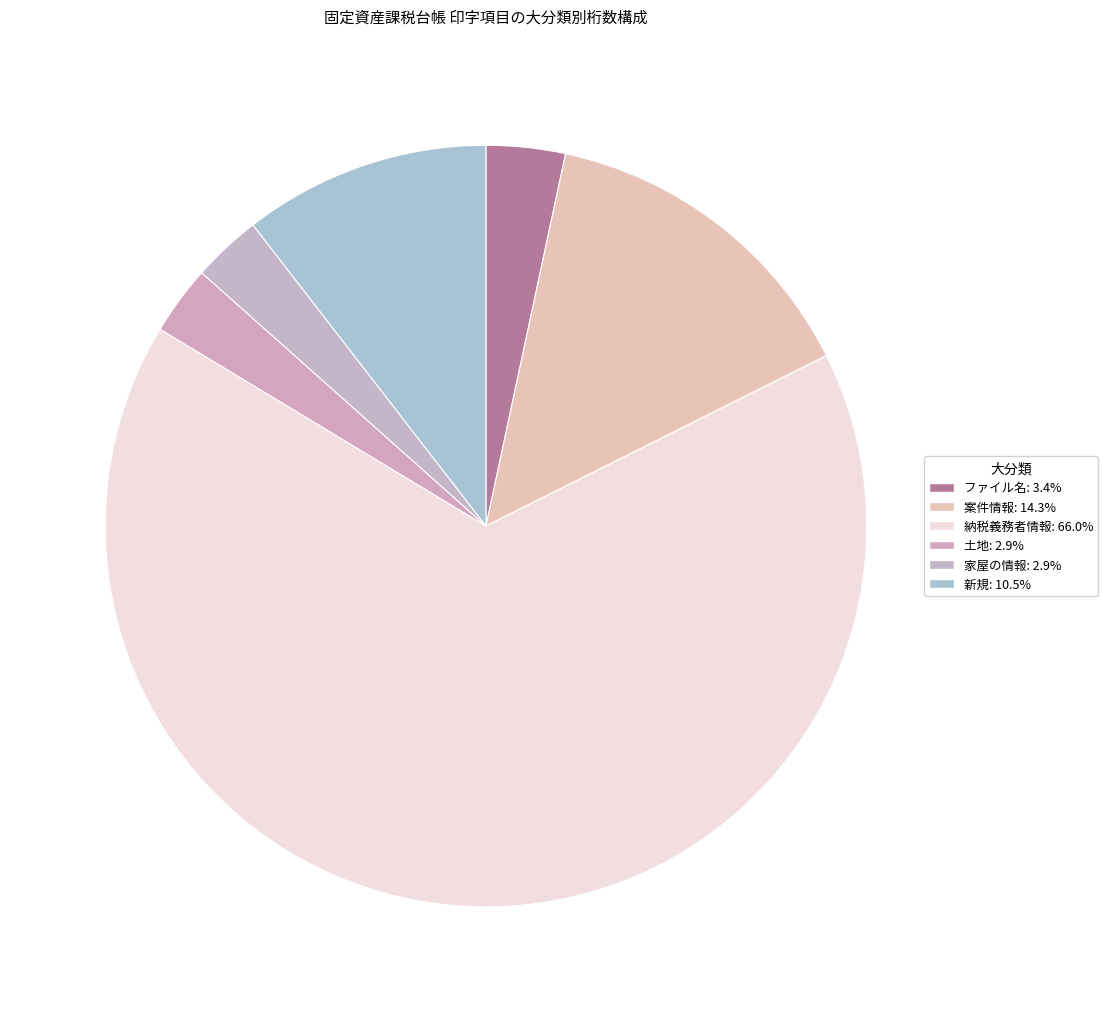

To the nearest percent, what is the difference between the largest and smallest slice percentages?

63%